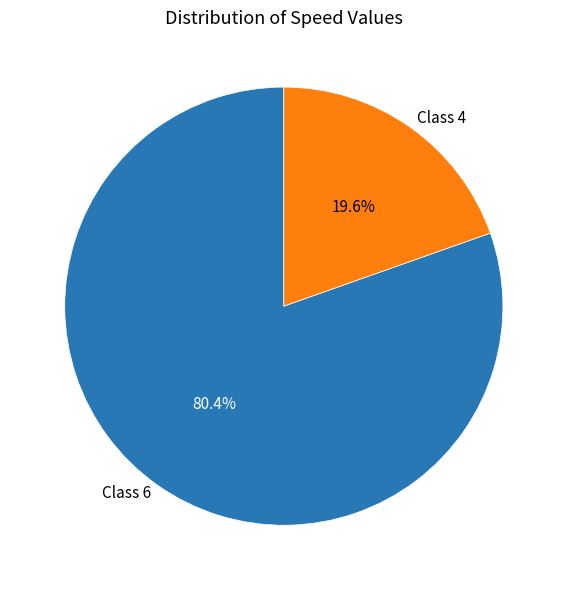

Is there any slice that represents more than half of the pie?

Yes